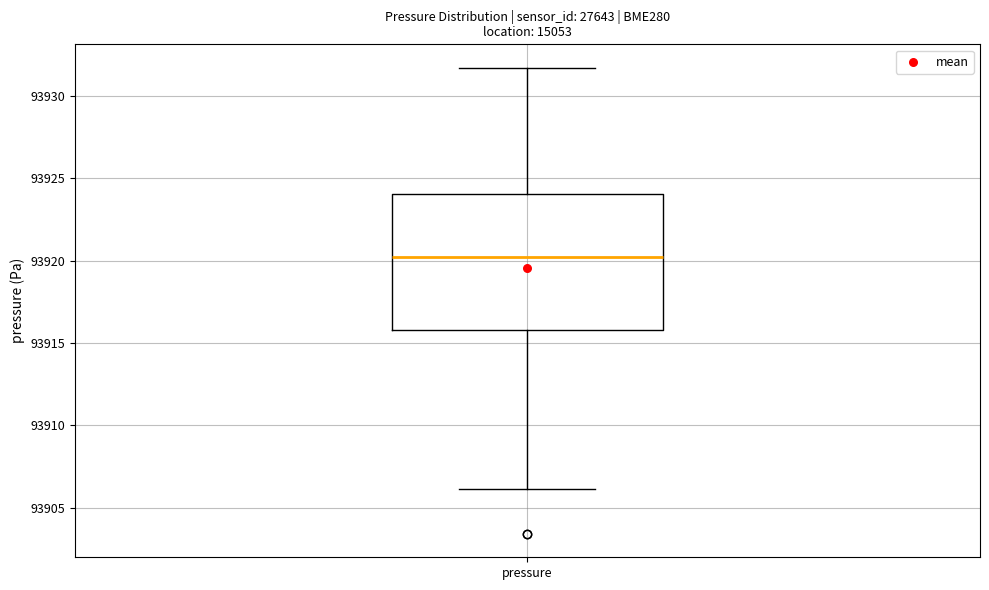

Transcribe this box plot: give where the median line is, the range the box spans, and where the two whiskers end, as read against the y-axis. The values are not printed on the chart, so give them approximately, as read against the axis.

median 93920.0, box 93916.0 to 93924.0, whiskers 93906.0 to 93931.5